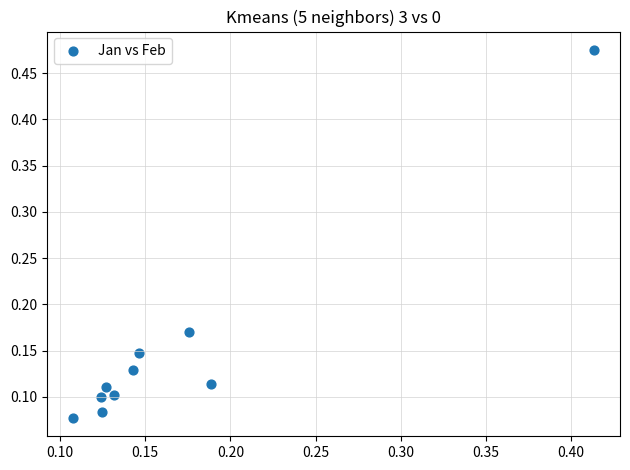

What is the range of Y values (max minus min)?

0.4